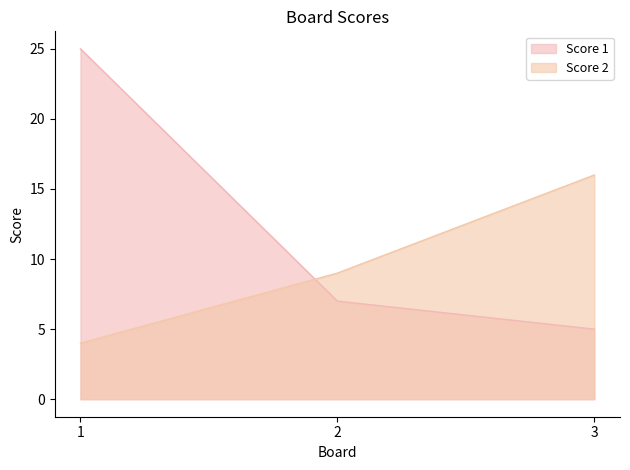

What is the difference between the Score 2 values at 1 and 2?

5